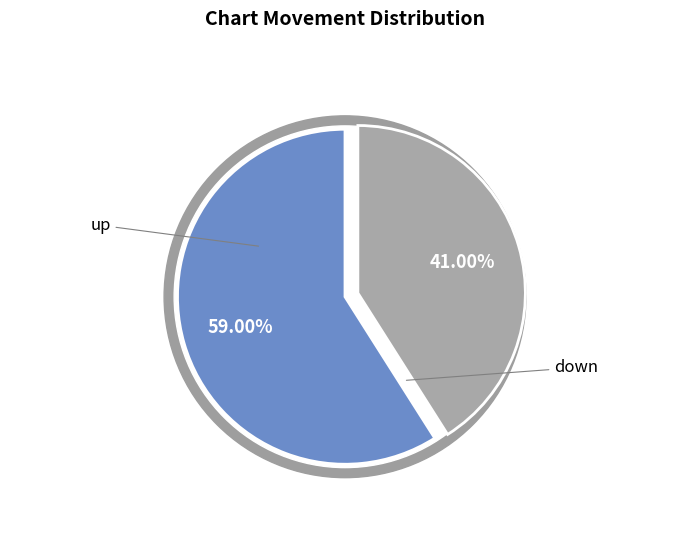

How much of the chart is everything except up?

41.0%